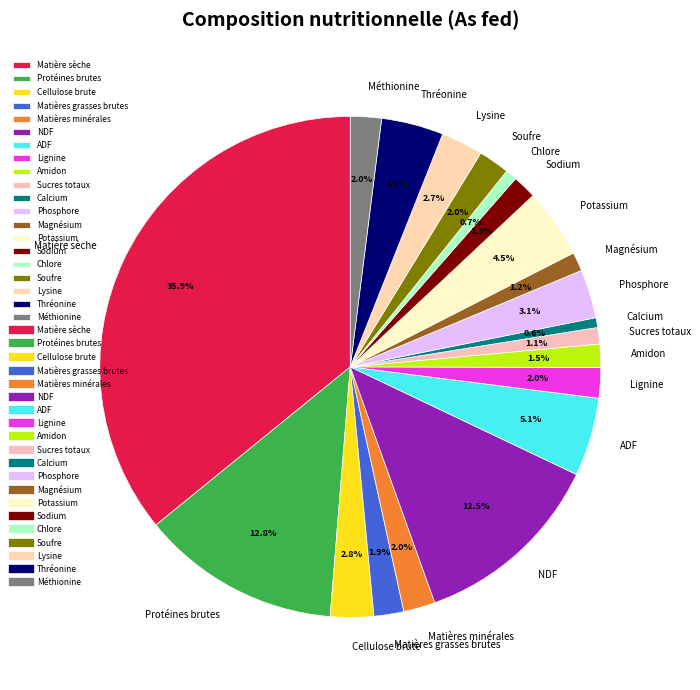

To the nearest percent, what is the average slice percentage?

5%